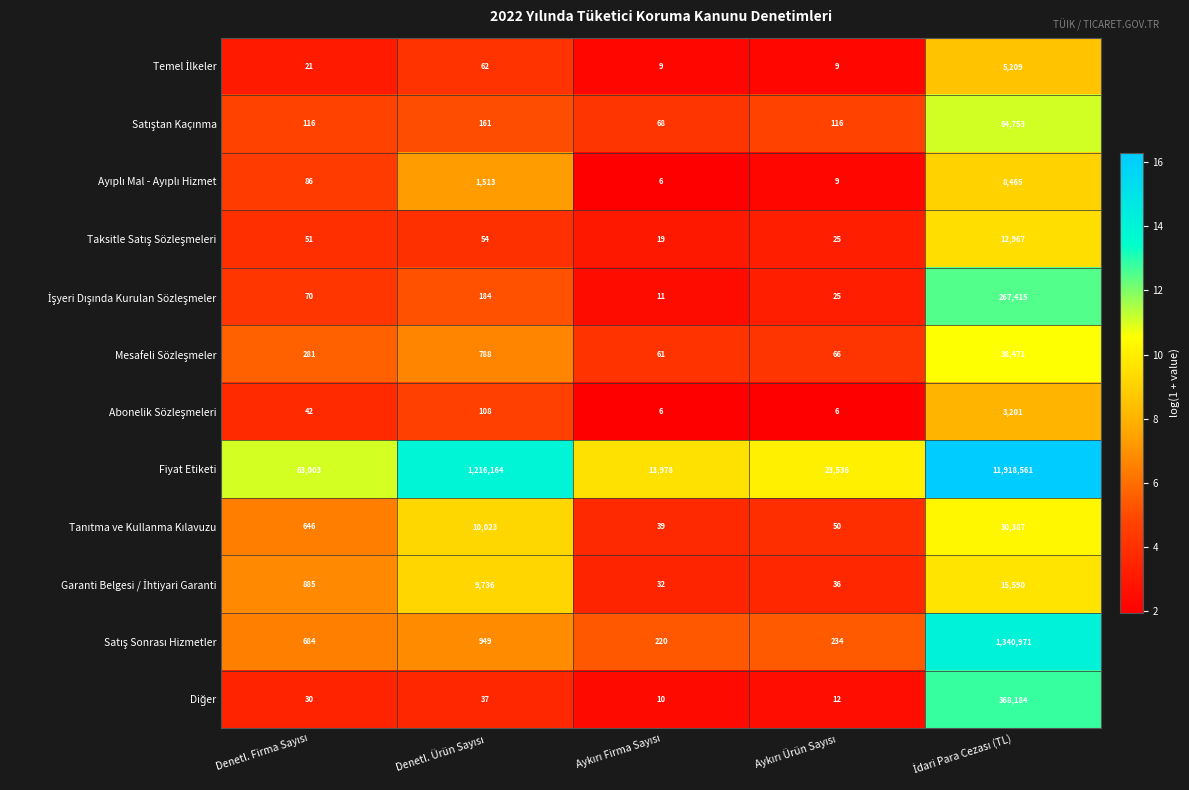

What is the maximum value shown in the chart?

11918561